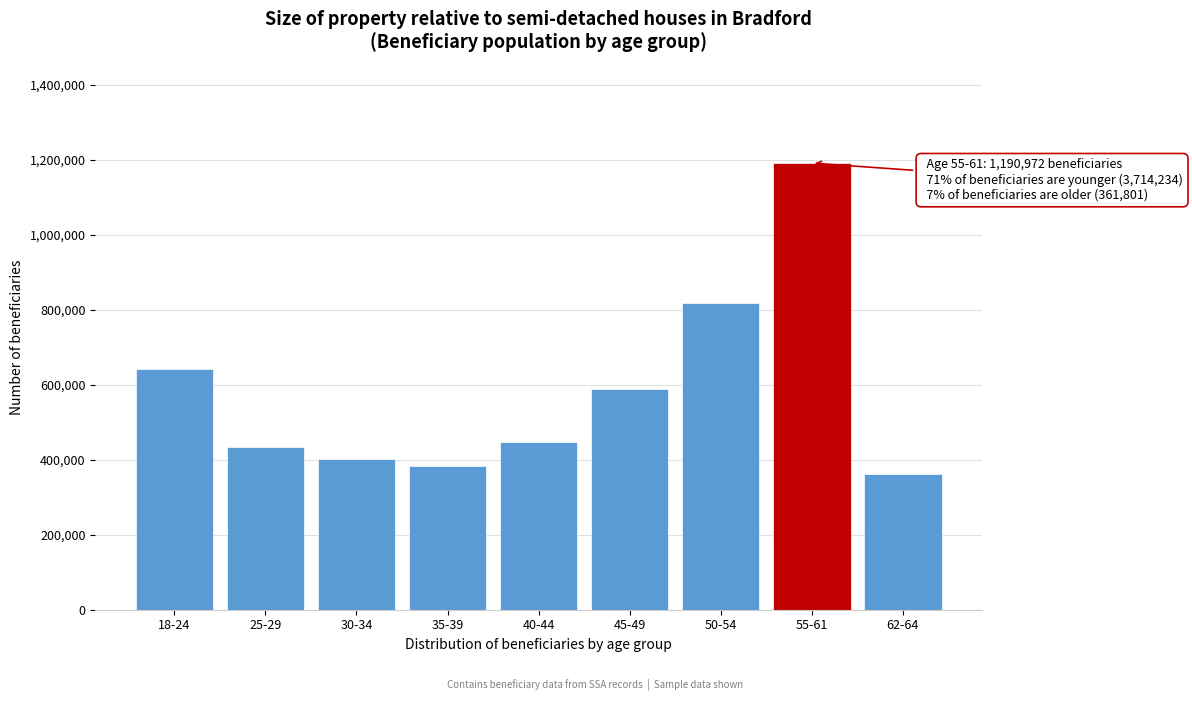

Reading left to right, transcribe all the data shown in this chart.

18-24=642857	25-29=432666	30-34=401713	35-39=382637	40-44=447637	45-49=588761	50-54=817963	55-61=1190972	62-64=361801